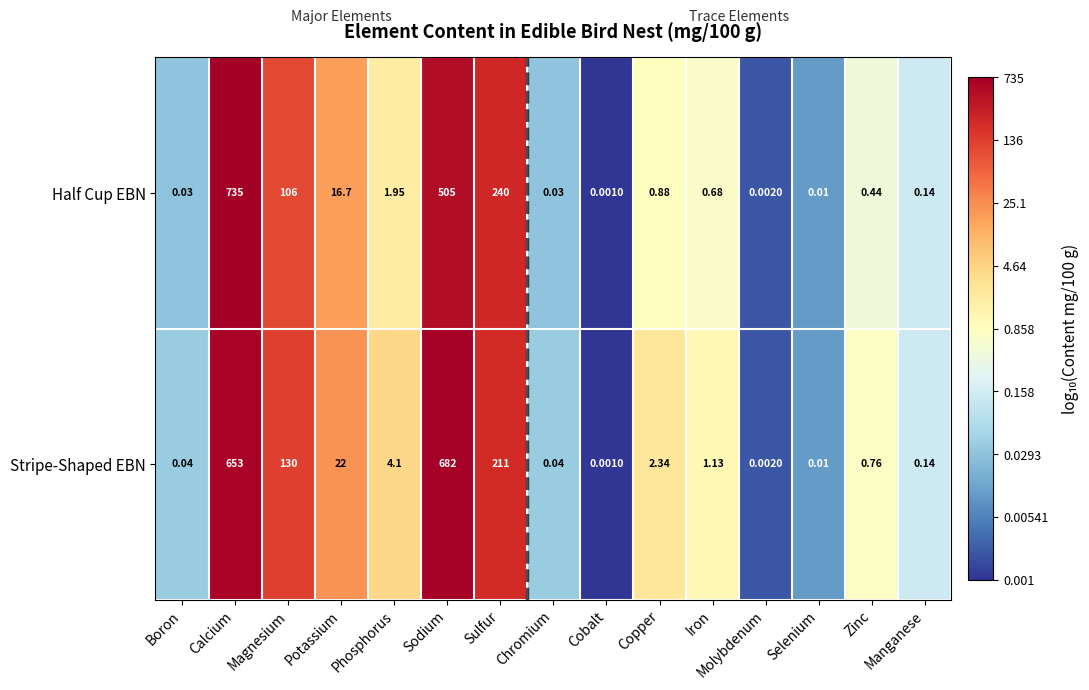

Is the value of Stripe-Shaped EBN at Chromium greater than the value of Half Cup EBN at Molybdenum?

Yes